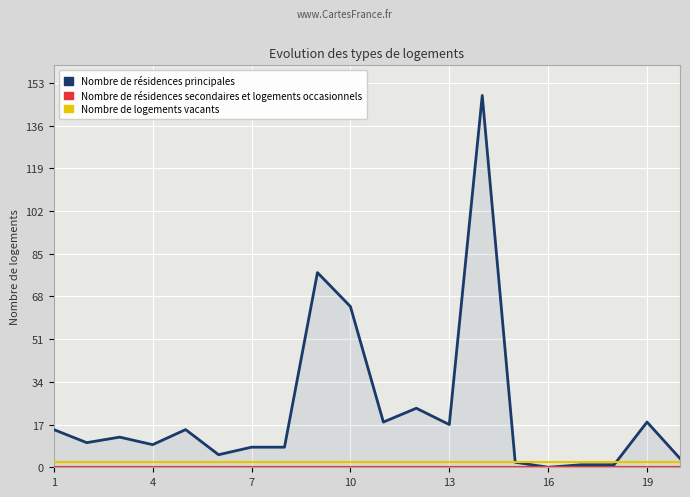

What value does the Nombre de logements vacants series have at 19?

2.0